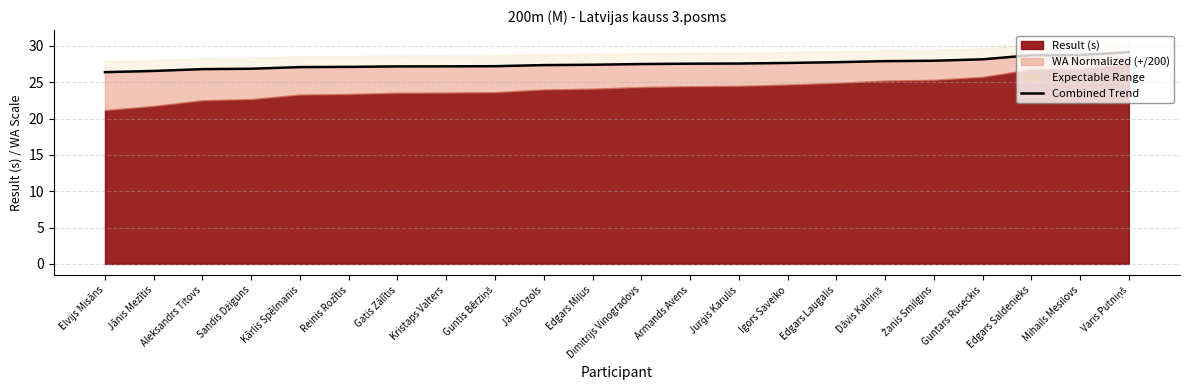

Rank the categories by value from lowest to highest.

Elvijs Misāns, Jānis Mezītis, Aleksandrs Titovs, Sandis Džiguns, Kārlis Spēlmanis, Reinis Rozītis, Gatis Zālītis, Kristaps Valters, Guntis Bērziņš, Jānis Ozols, Edgars Miļus, Dimitrijs Vinogradovs, Armands Avens, Jurģis Karulis, Igors Saveiko, Edgars Laugalis, Dāvis Kalniņš, Žanis Smilgins, Guntars Ruseckis, Edgars Saldenieks, Mihails Mesilovs, Varis Putniņš